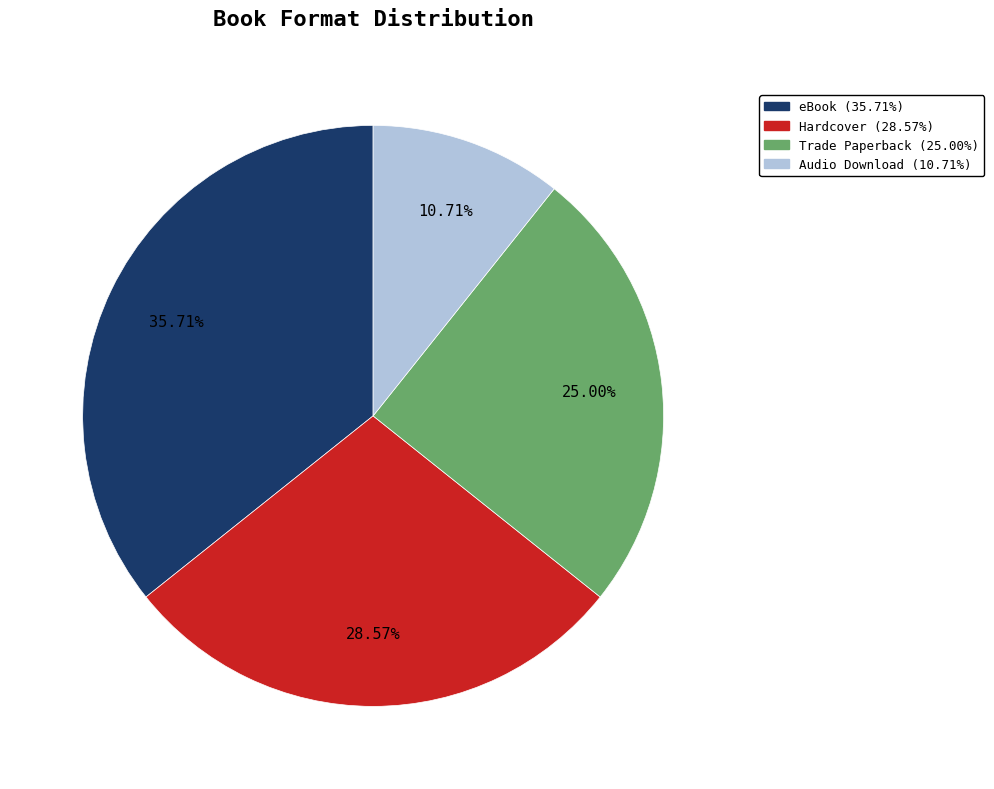

Is there any slice that represents more than half of the pie?

No